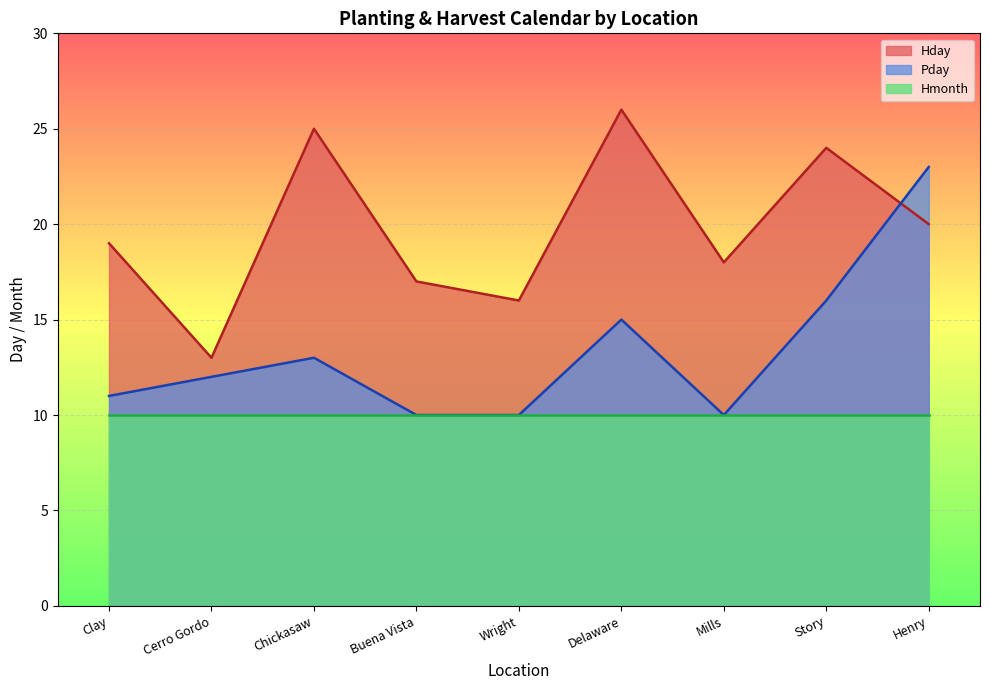

Is it true that Hday equals 24 at Story?

True